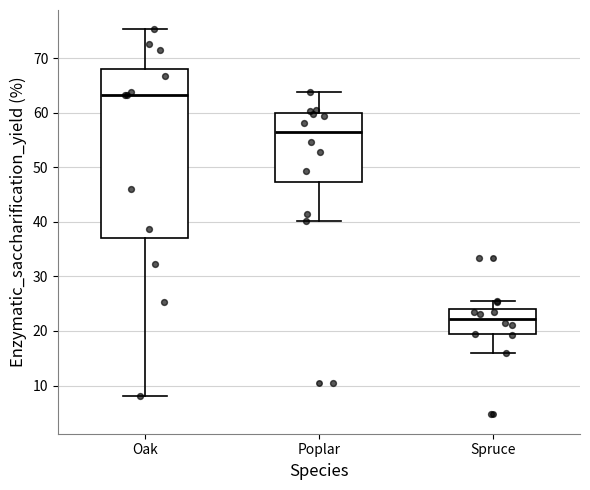

Reading left to right, transcribe this box plot: for each box, give where its median line is, the range the box spans, and where its two whiskers end, as read against the y-axis. The values are not printed on the chart, so give them approximately, as read against the axis.

Oak: median 63, box 37 to 68, whiskers 8 to 75
Poplar: median 56, box 47 to 60, whiskers 40 to 64
Spruce: median 22, box 19 to 24, whiskers 16 to 25